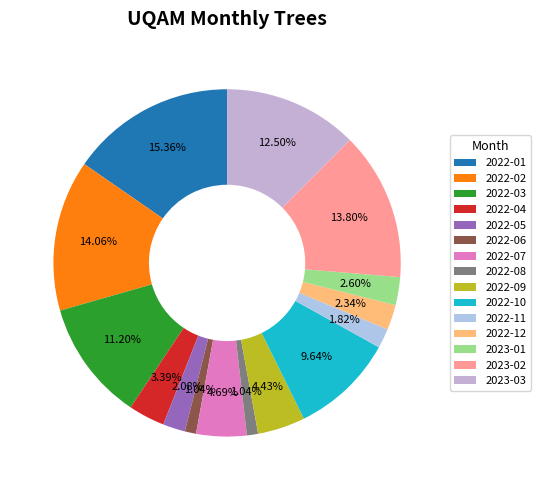

What is the total percentage of 2022-01 and 2022-07?

20.1%